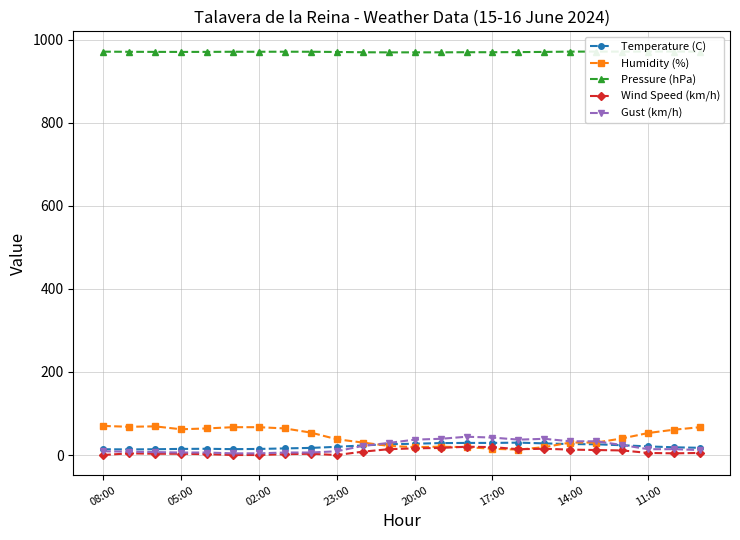

True or false: Wind Speed (km/h) has more than 2 points higher than both neighbors.

True